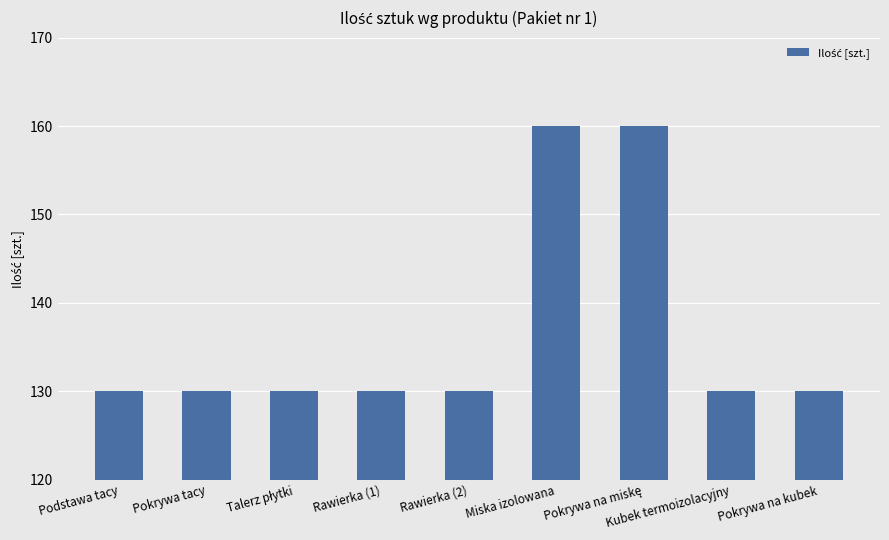

What is the maximum value shown in the chart?

160